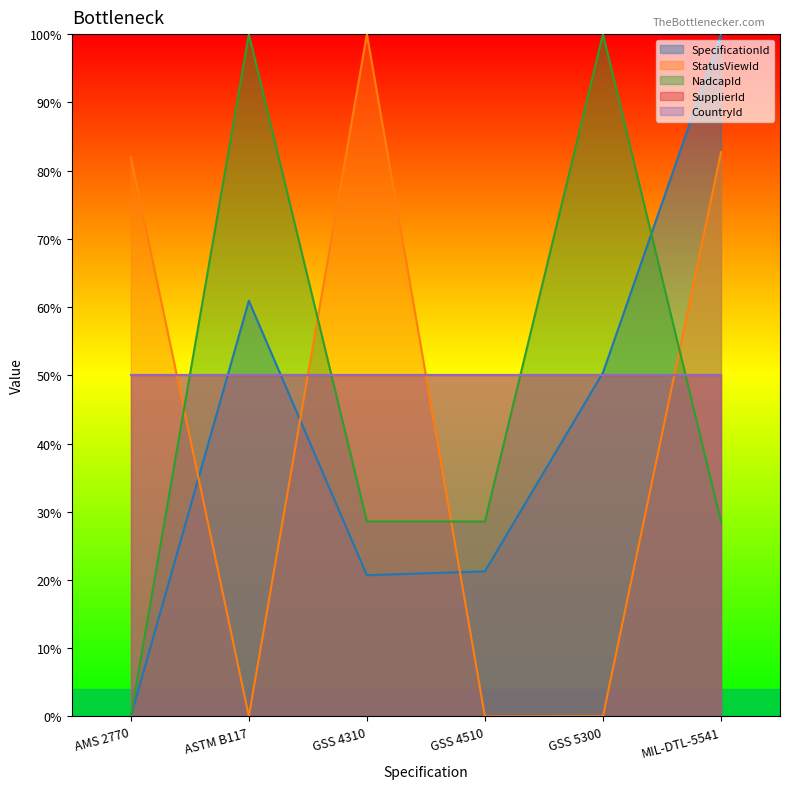

What is the average value of the SpecificationId series?

0.4